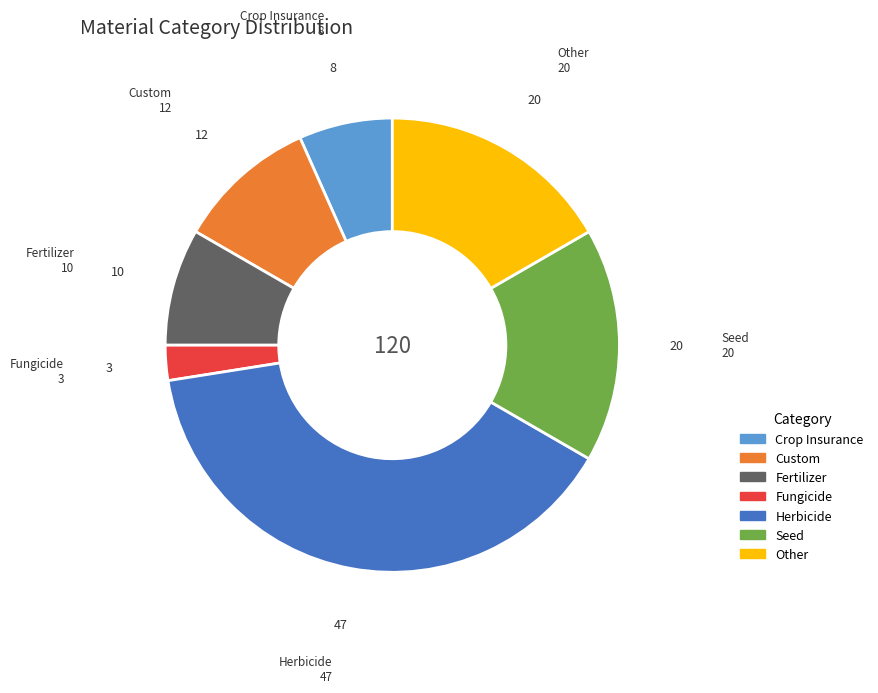

Approximately how many times larger is the value at Seed compared to Fungicide?

6.7